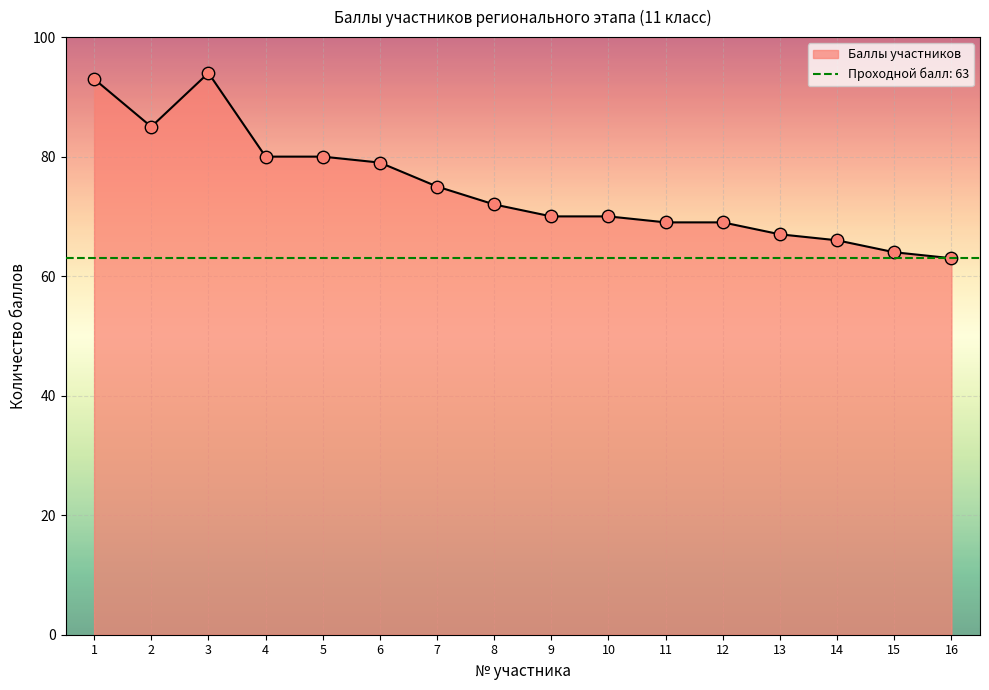

What is the change in value from 6 to 13?

-12